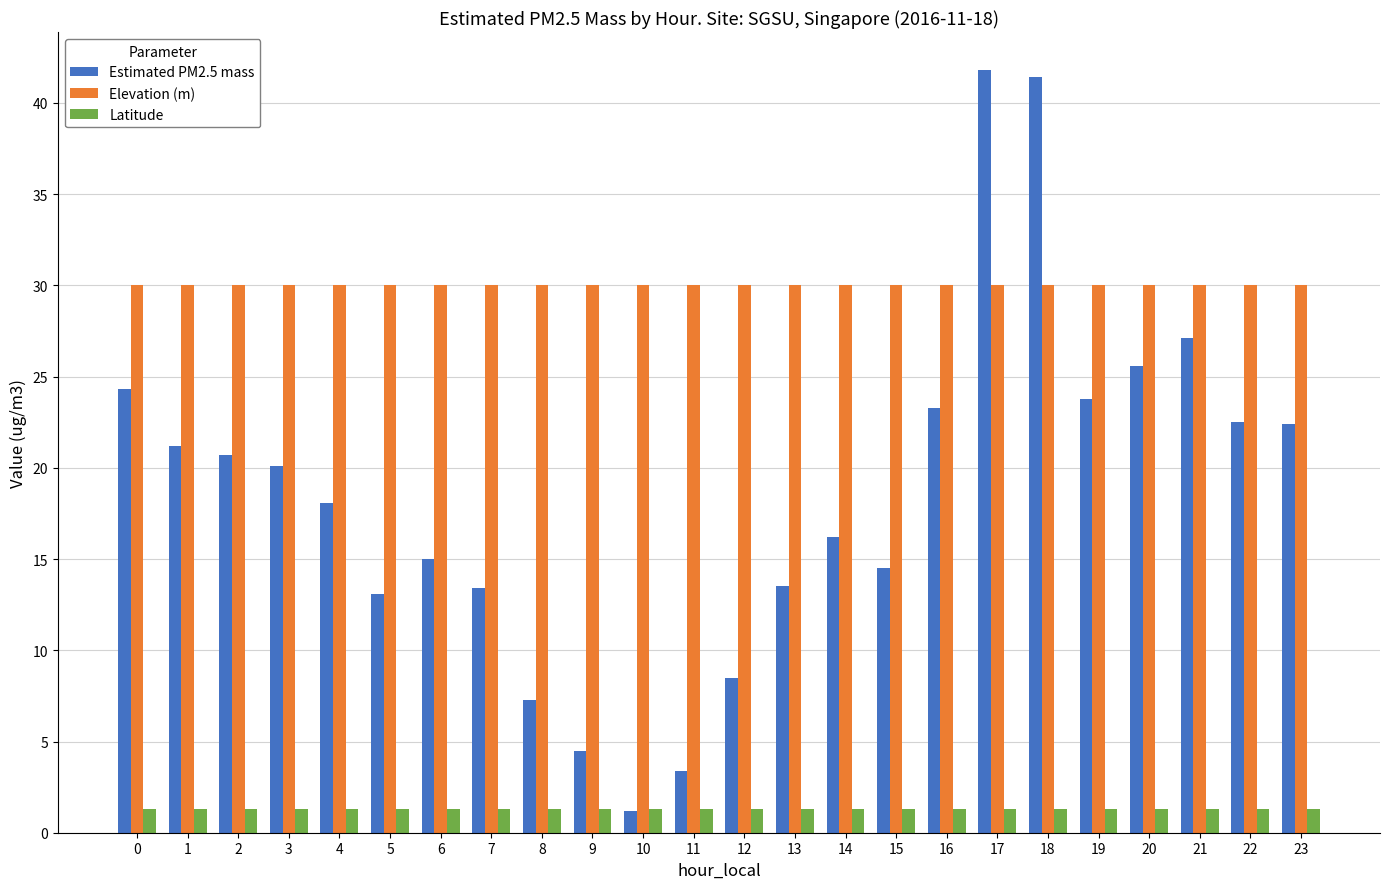

List the series in order of their peak value, highest first.

Estimated PM2.5 mass, Elevation (m), Latitude